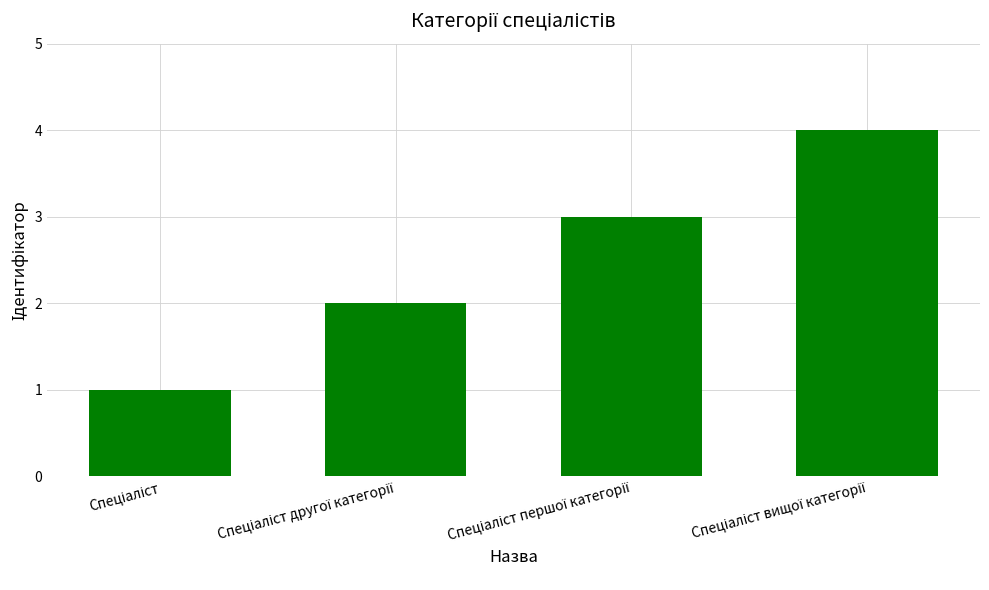

What is the difference between the maximum and minimum values?

3